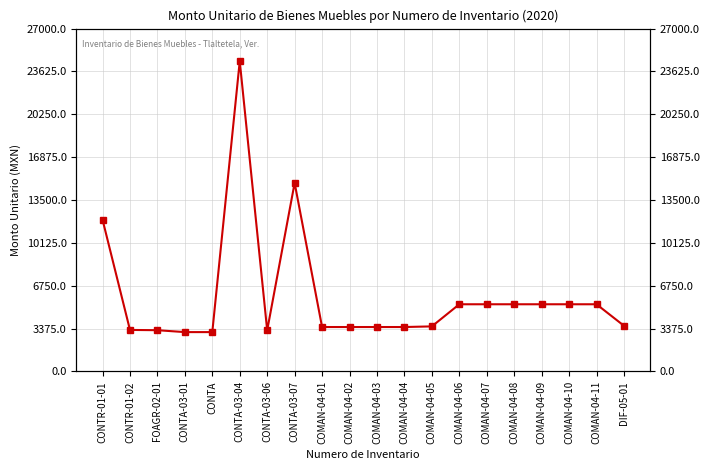

Reading left to right, extract all data points from this chart.

11958.0	3271.2	3250.0	3100.0	3100.0	24436.1	3237.8	14848.0	3500.0	3500.0	3500.0	3500.0	3550.0	5292.0	5292.0	5292.0	5292.0	5292.0	5292.0	3600.0